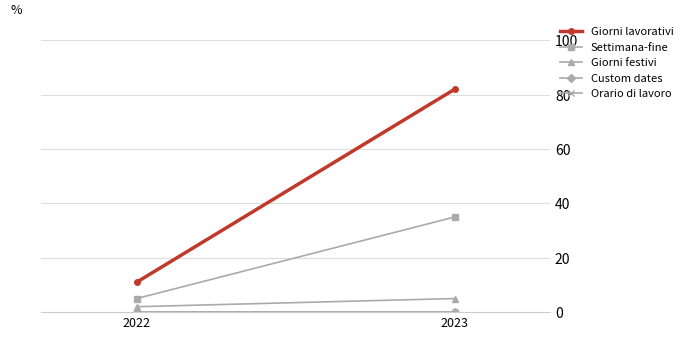

Which series has the widest spread of values?

Giorni lavorativi